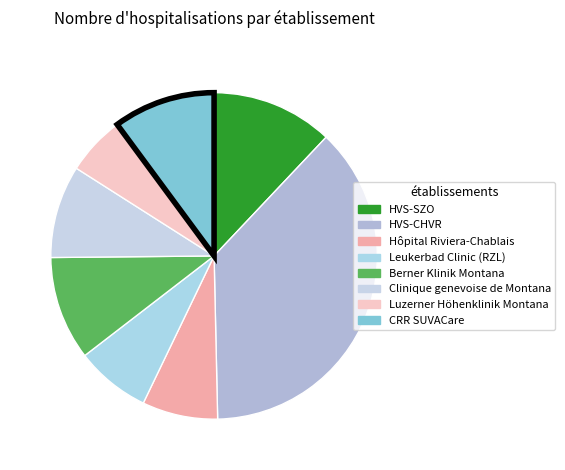

Count the number of slices in the pie.

8